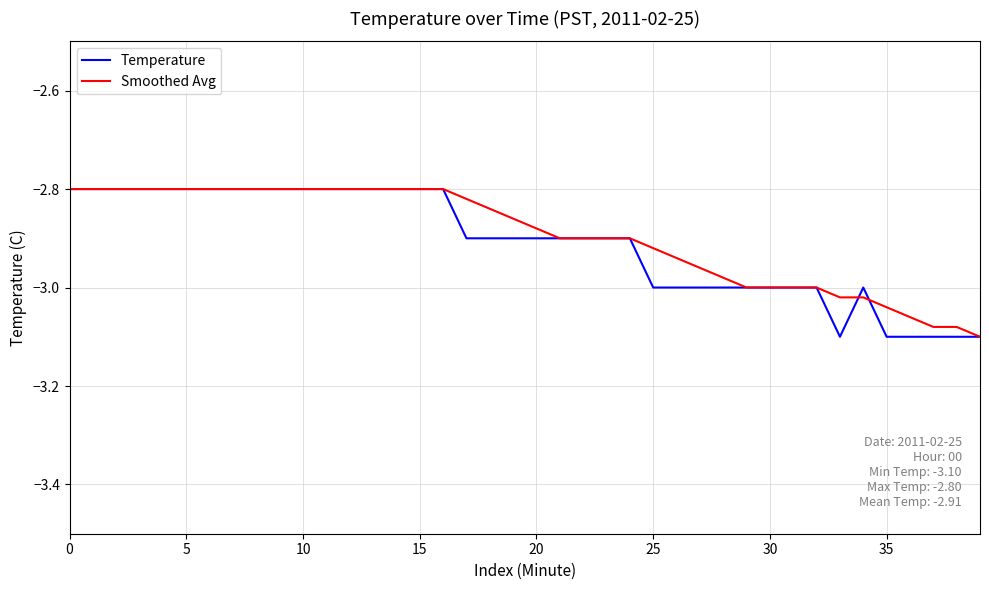

Reading left to right, list all the values displayed in this chart.

Temperature: -2.8	-2.8	-2.8	-2.8	-2.8	-2.8	-2.8	-2.8	-2.8	-2.8	-2.8	-2.8	-2.8	-2.8	-2.8	-2.8	-2.8	-2.9	-2.9	-2.9	-2.9	-2.9	-2.9	-2.9	-2.9	-3.0	-3.0	-3.0	-3.0	-3.0	-3.0	-3.0	-3.0	-3.1	-3.0	-3.1	-3.1	-3.1	-3.1	-3.1
Smoothed Avg: -2.8	-2.8	-2.8	-2.8	-2.8	-2.8	-2.8	-2.8	-2.8	-2.8	-2.8	-2.8	-2.8	-2.8	-2.8	-2.8	-2.8	-2.8	-2.8	-2.9	-2.9	-2.9	-2.9	-2.9	-2.9	-2.9	-2.9	-3.0	-3.0	-3.0	-3.0	-3.0	-3.0	-3.0	-3.0	-3.0	-3.1	-3.1	-3.1	-3.1